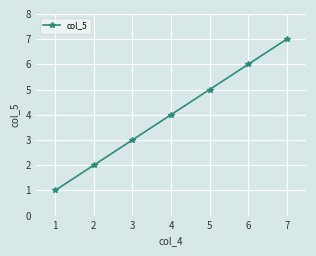

What is the ratio of the value at 5 to the value at 2?

2.5